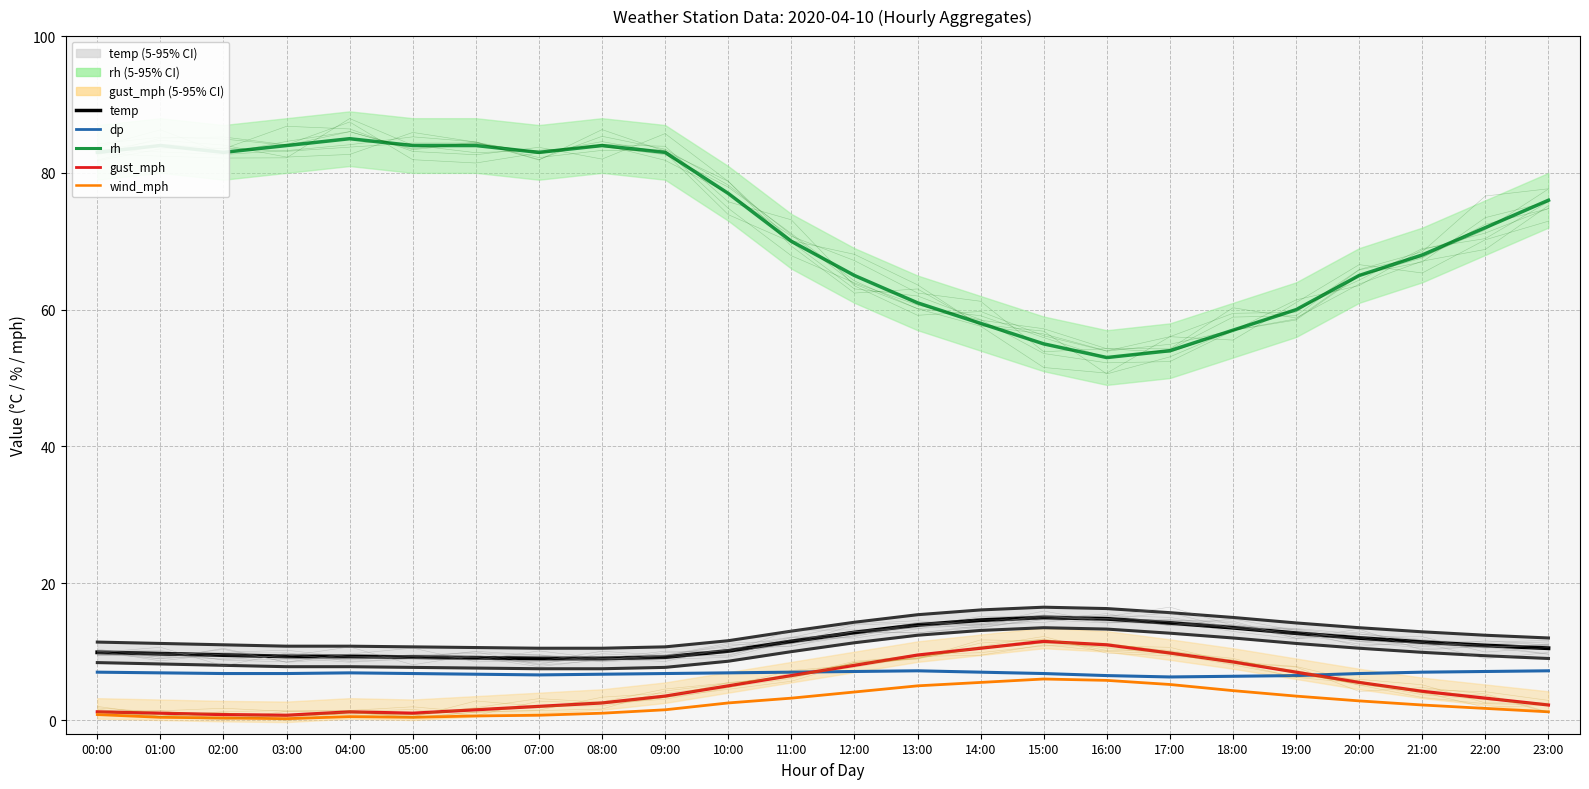

True or false: temp and dp cross at least once.

False